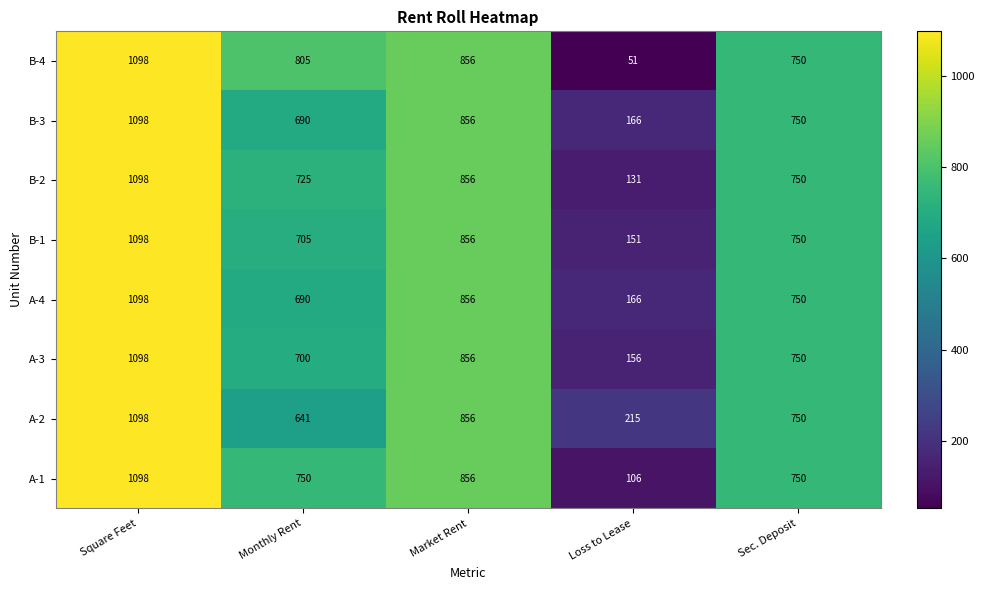

What is the total value across all series at Monthly Rent?

5706